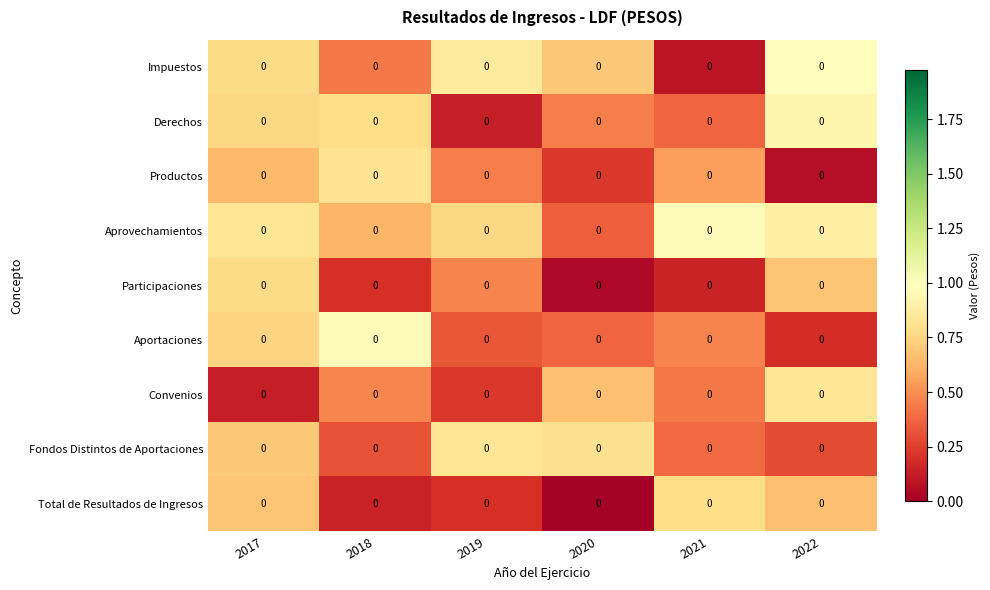

List the labels in order of Productos value, smallest first.

2022, 2020, 2019, 2021, 2017, 2018